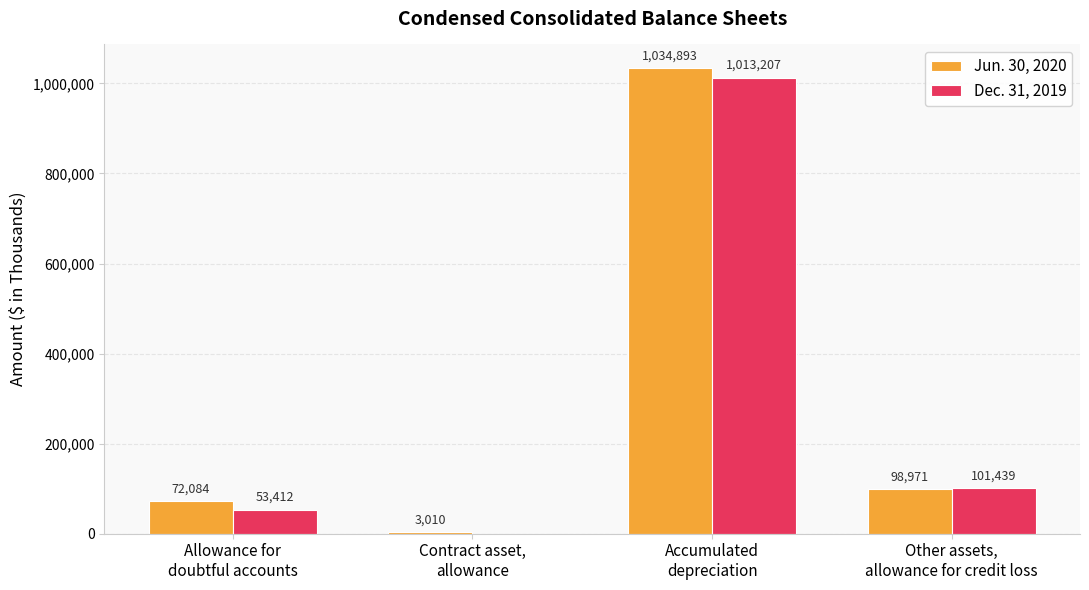

What is the sum of all Dec. 31, 2019 values?

1168058